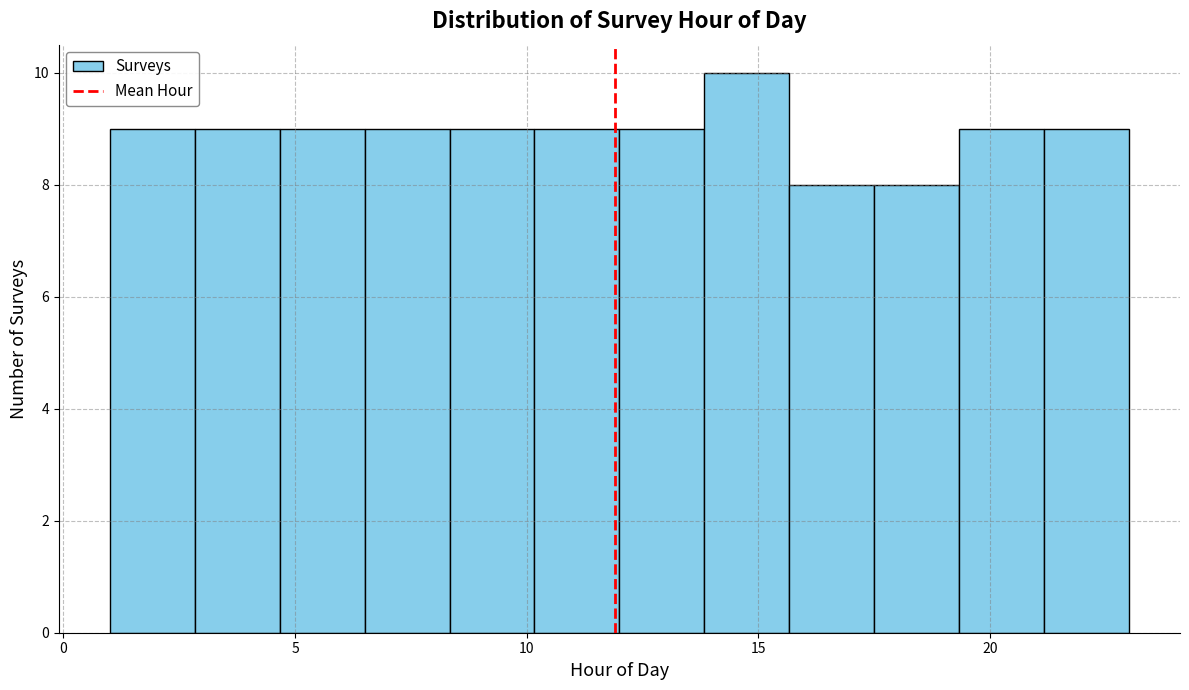

Read against the x-axis, roughly where is the centre of the tallest bar?

15.0